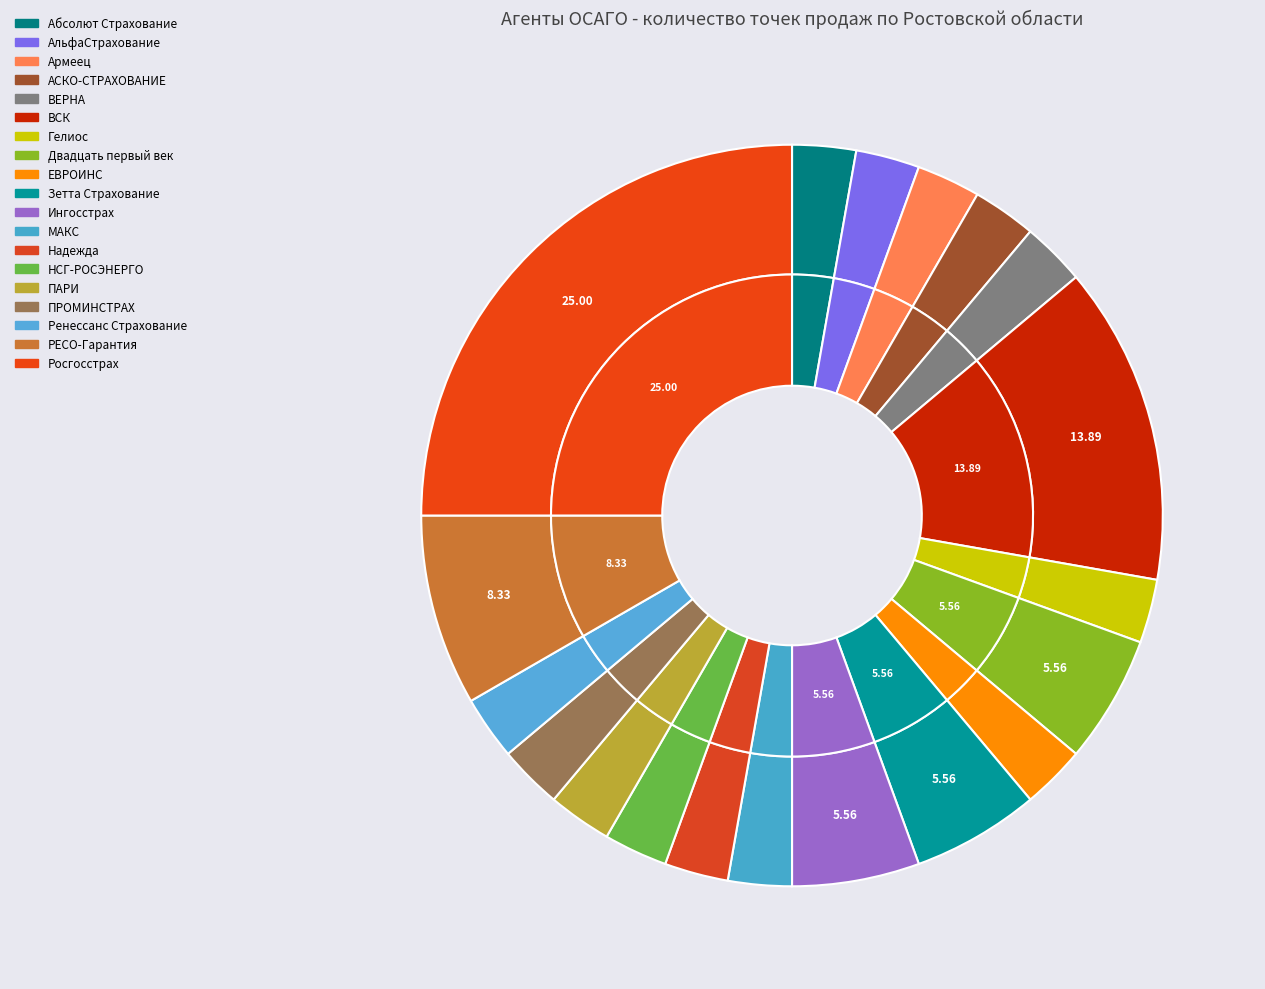

Between Росгосстрах and ВСК, which is larger?

Росгосстрах